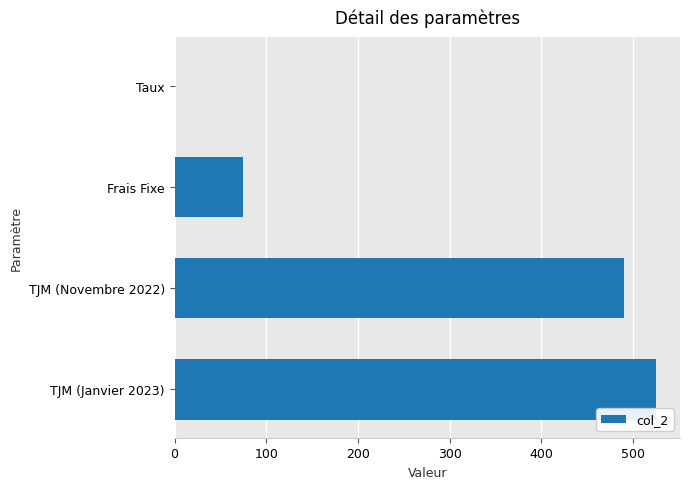

What is the change in value from Frais Fixe to TJM (Novembre 2022)?

+415.0